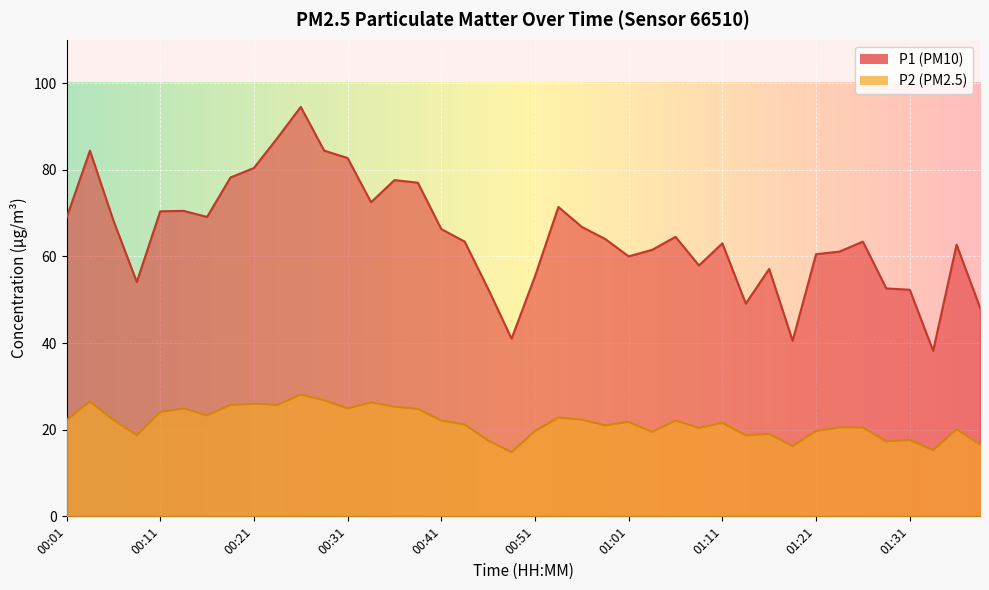

True or false: P2 and P1 intersect in this chart.

False